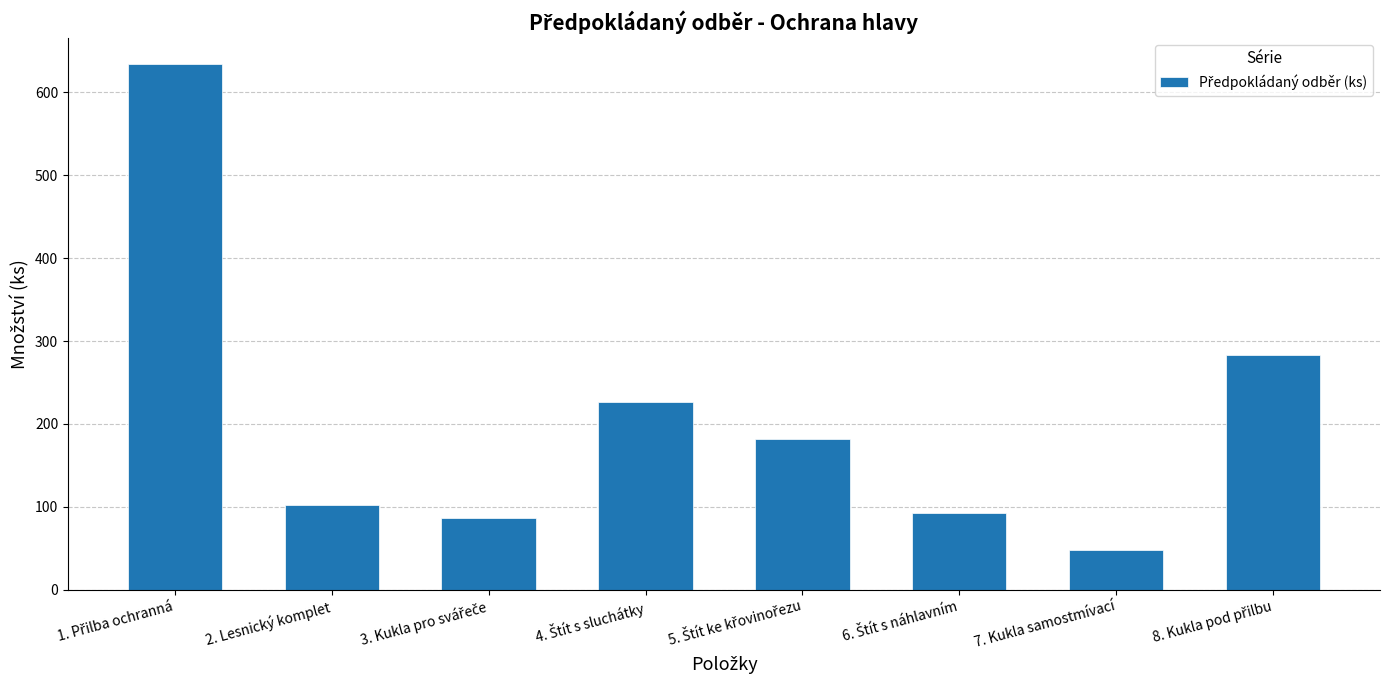

Reading right to left, list all the values displayed in this chart.

283	48	92	182	226	86	102	634